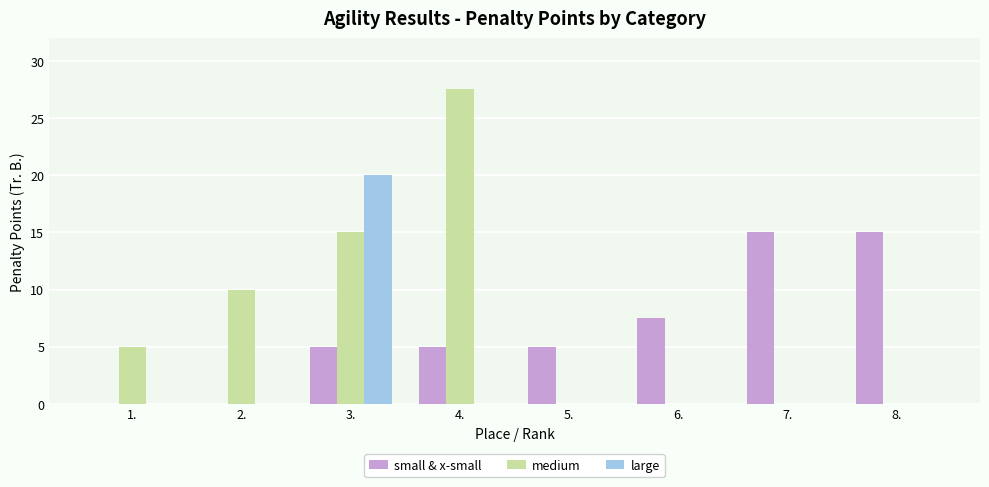

The value of large at 4. is 0.0. True or false?

True